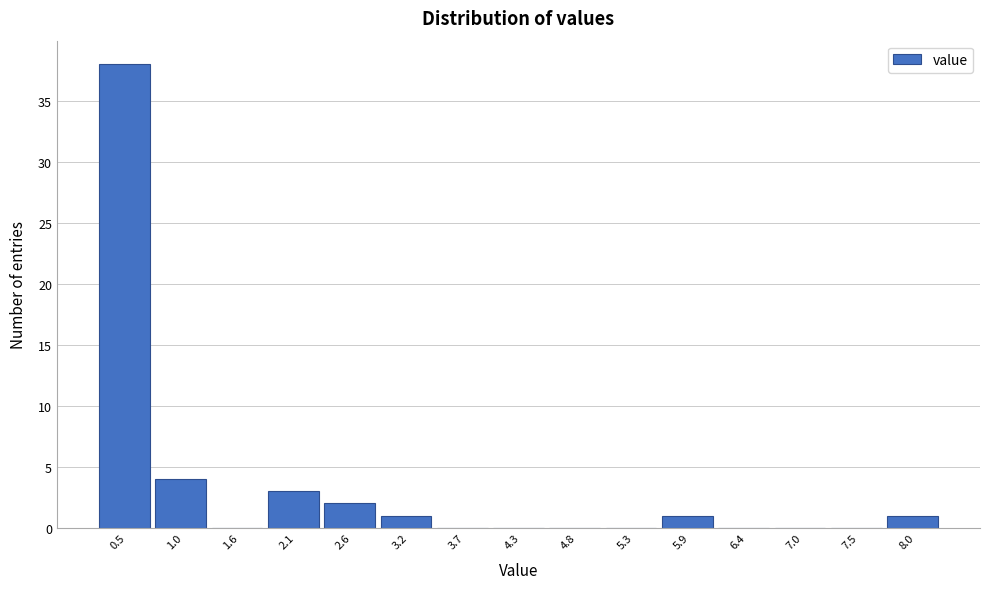

Reading left to right, transcribe this chart: for each bar, give the range it covers on the x-axis and its height. Neither the bar edges nor the heights are printed on the chart, so give them approximately, as read against the axes.

0.20 to 0.74: 38
0.74 to 1.28: 4
1.28 to 1.82: 0
1.82 to 2.36: 3
2.36 to 2.90: 2
2.90 to 3.44: 1
3.44 to 3.98: 0
3.98 to 4.52: 0
4.52 to 5.06: 0
5.06 to 5.60: 0
5.60 to 6.14: 1
6.14 to 6.68: 0
6.68 to 7.22: 0
7.22 to 7.76: 0
7.76 to 8.30: 1